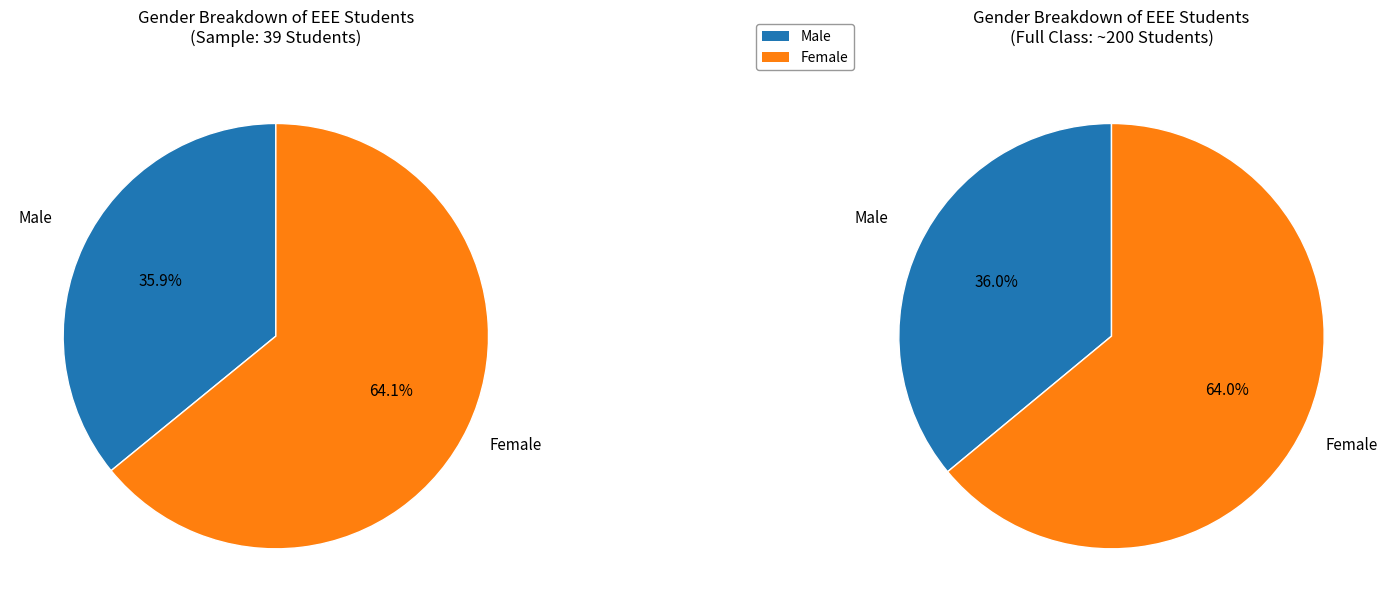

What is the total percentage of Female and Male?

100.0%